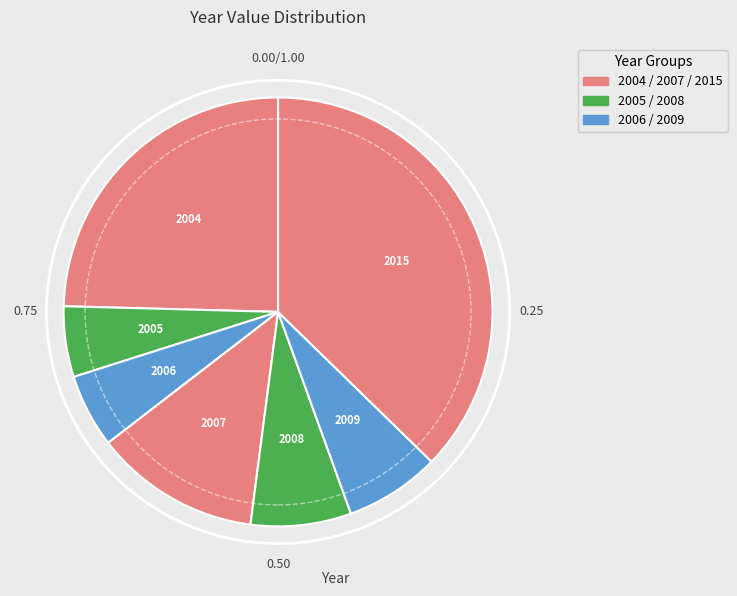

Combined, do 2009 and 2005 account for over 50%?

No